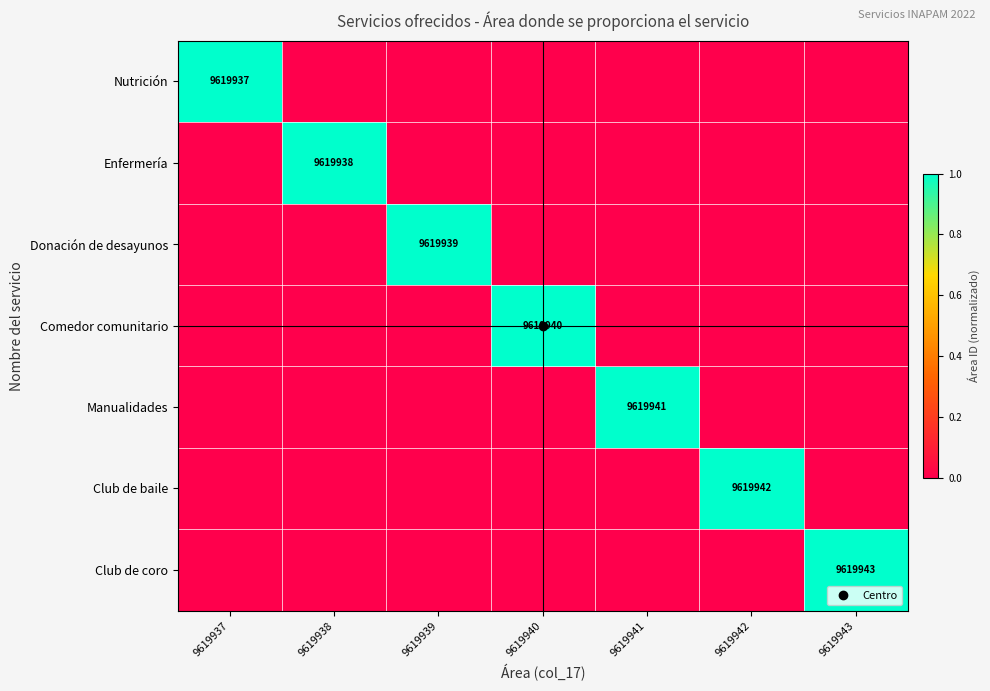

What is the average value of the Comedor comunitario series?

0.1